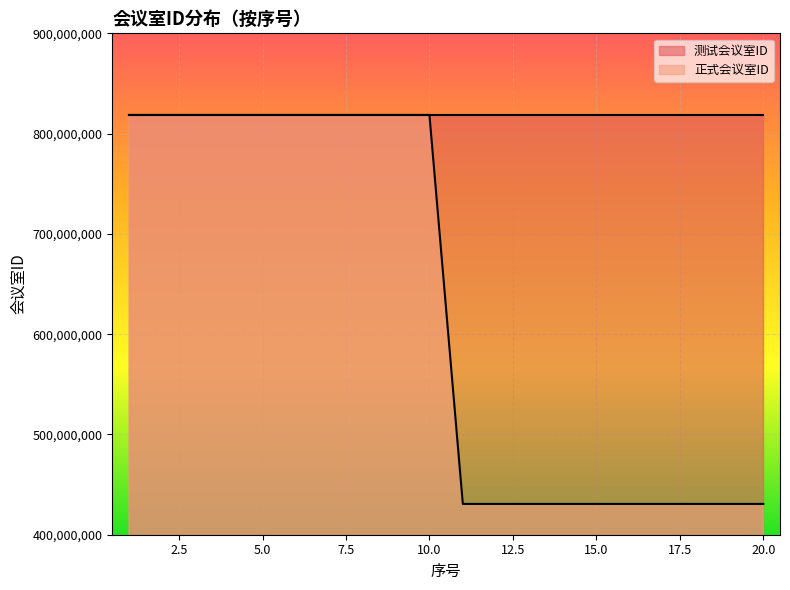

What is the average value?

624678691